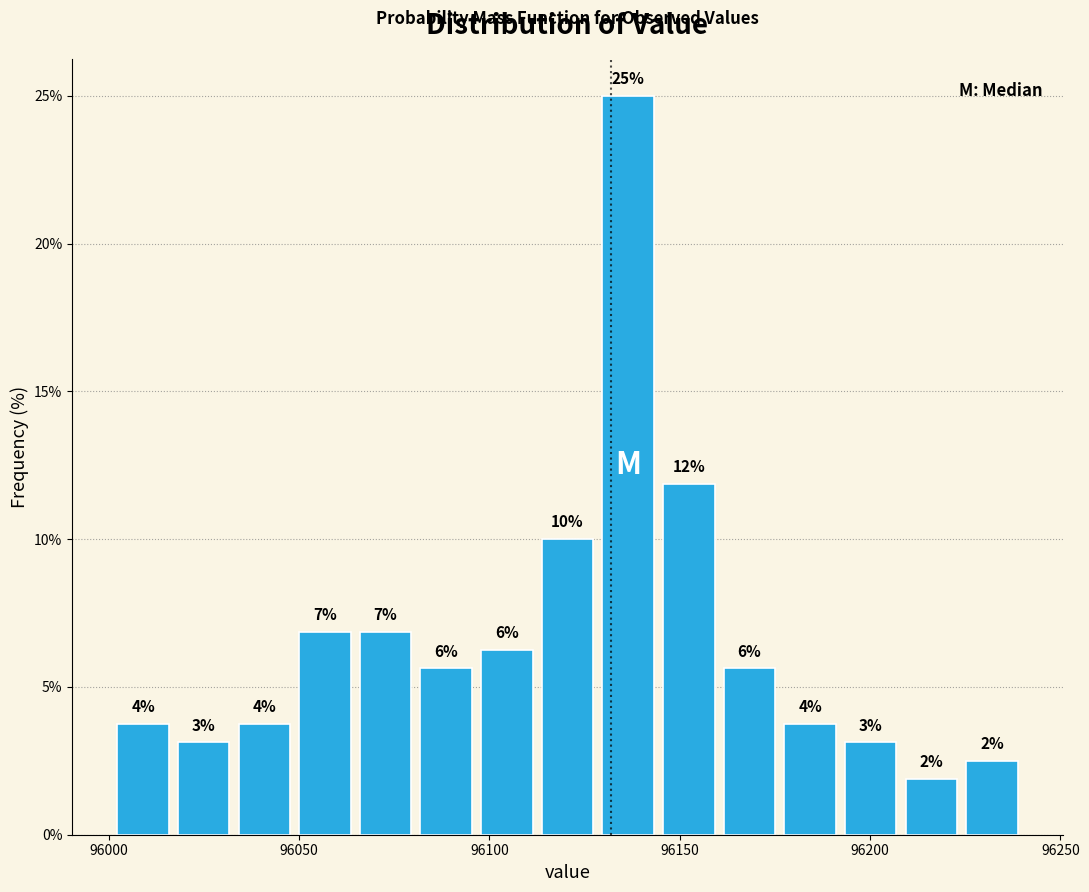

Around what value on the x-axis is the tallest bar? Give the approximate position of its centre, as read against the axis.

96135